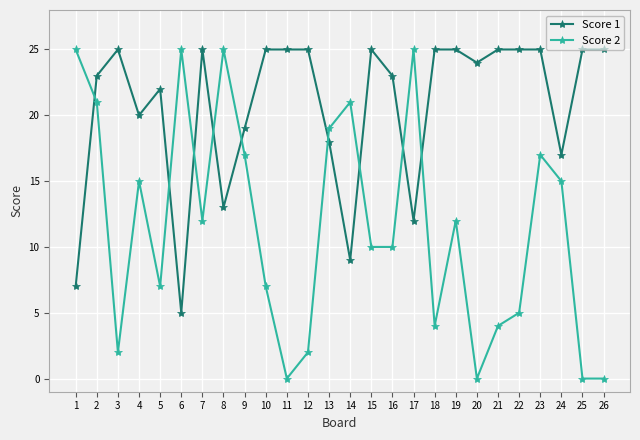

Where is the first local maximum for Score 1?

3